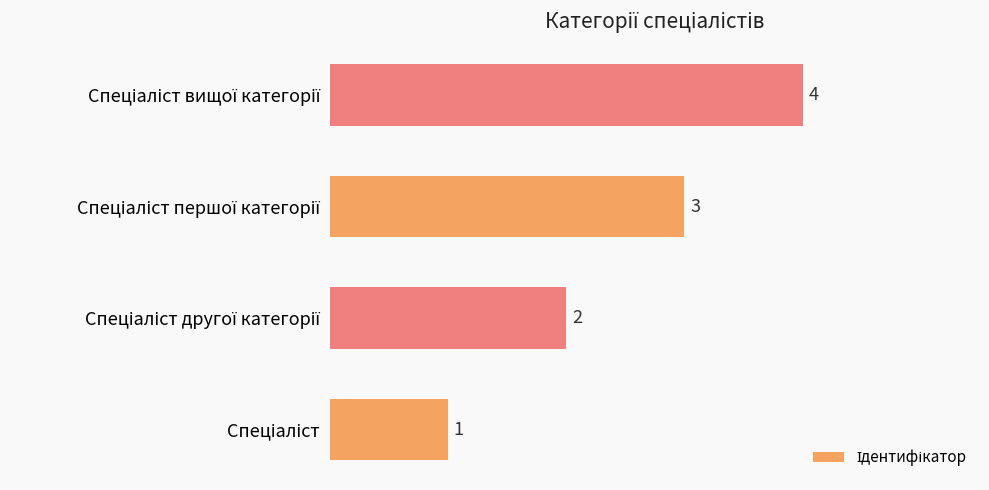

What is the difference between the maximum and minimum values?

3